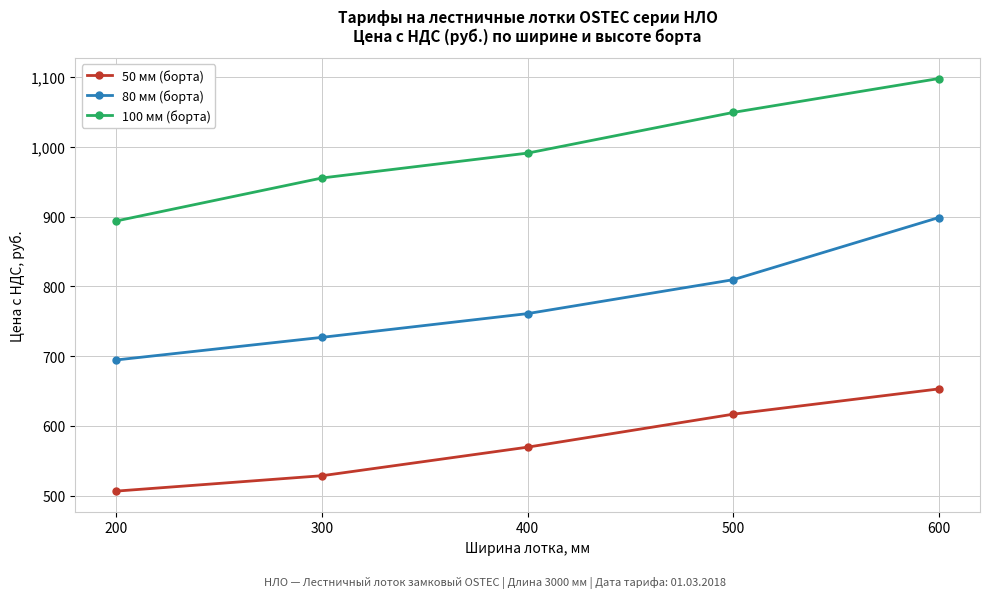

What is the value of the 100 мм (борта) point at the 5th from the left?

1097.7